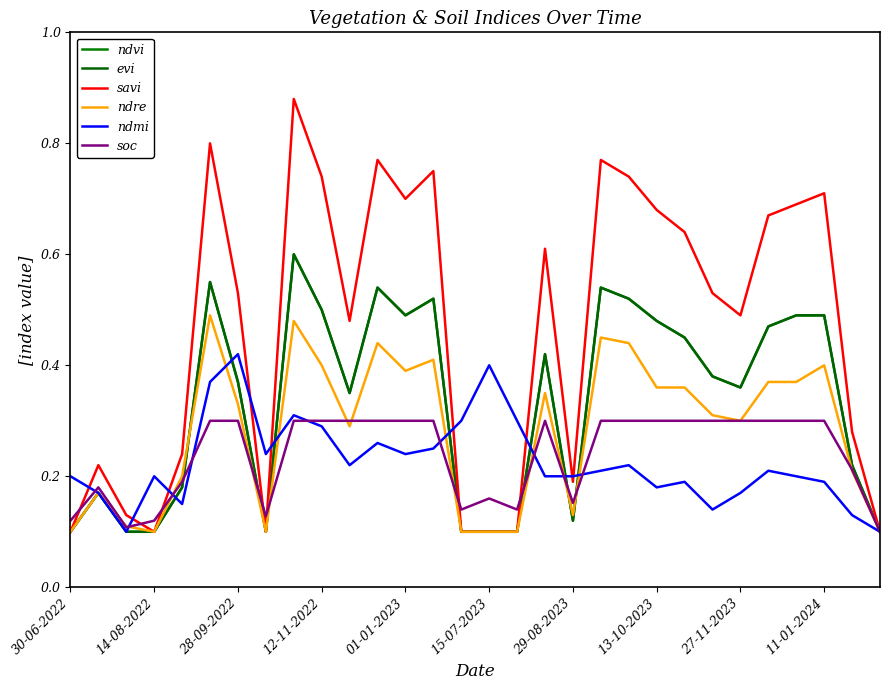

Does the chart have visible grid lines?

No